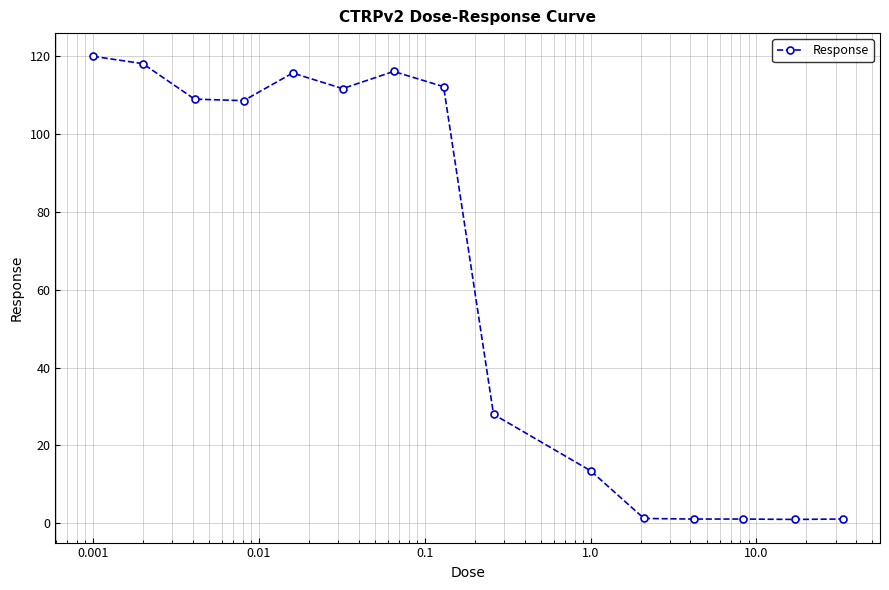

What is the difference between the maximum and minimum values?

118.9